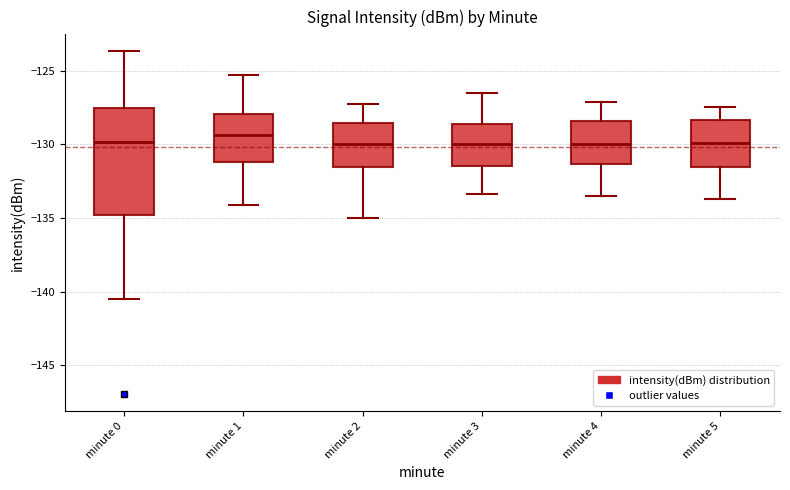

Where does the median line of the box for minute 2 sit on the y-axis? The values are not printed on the chart, so give them approximately, as read against the axis.

-130.0